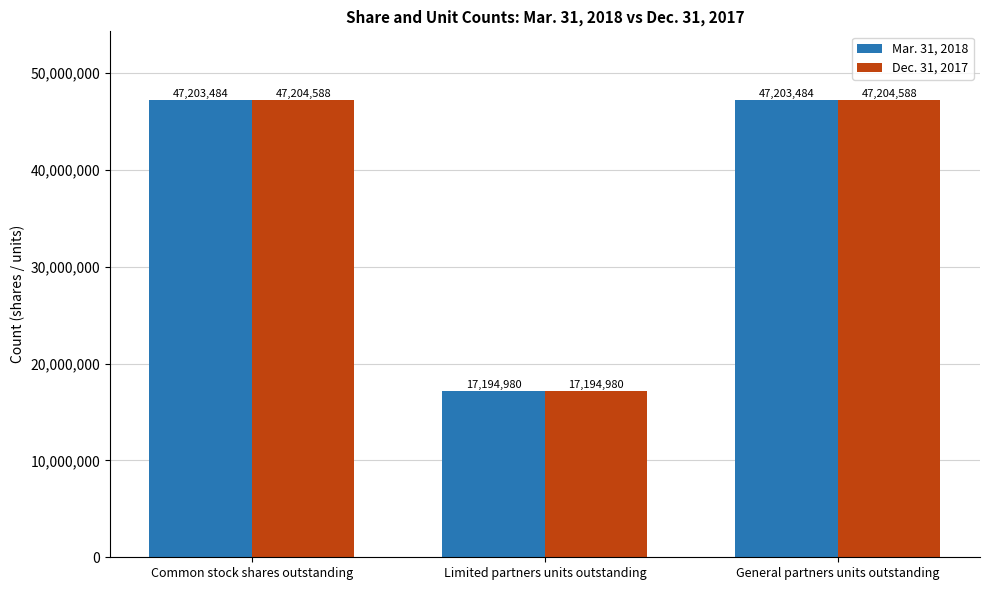

What is the label of the 3rd bar from the right?

Common stock shares outstanding